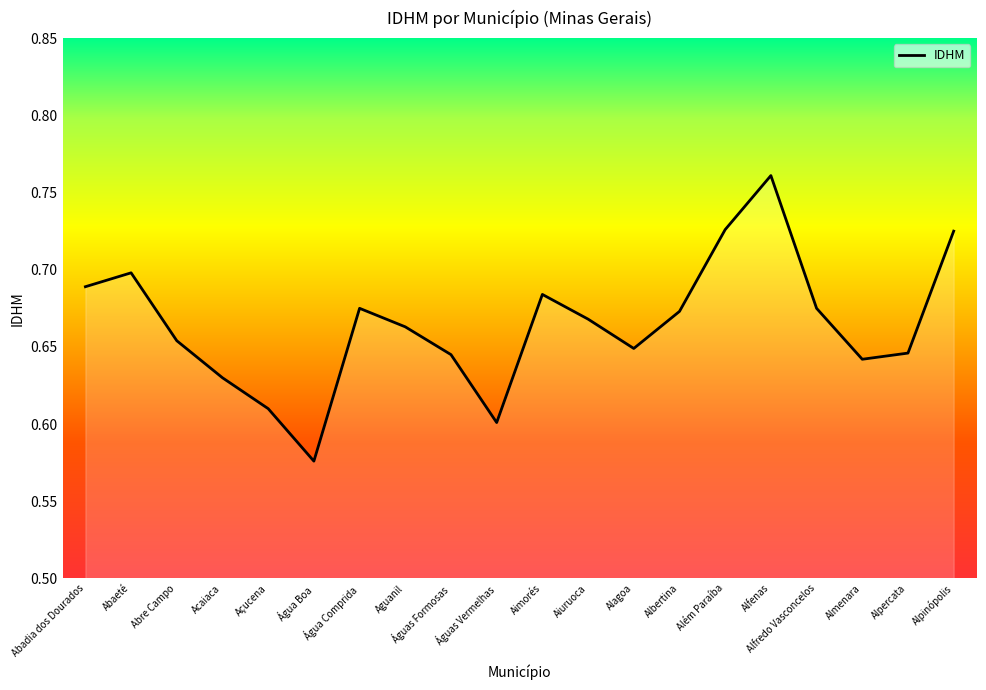

Which label corresponds to the largest value in the chart?

Alfenas